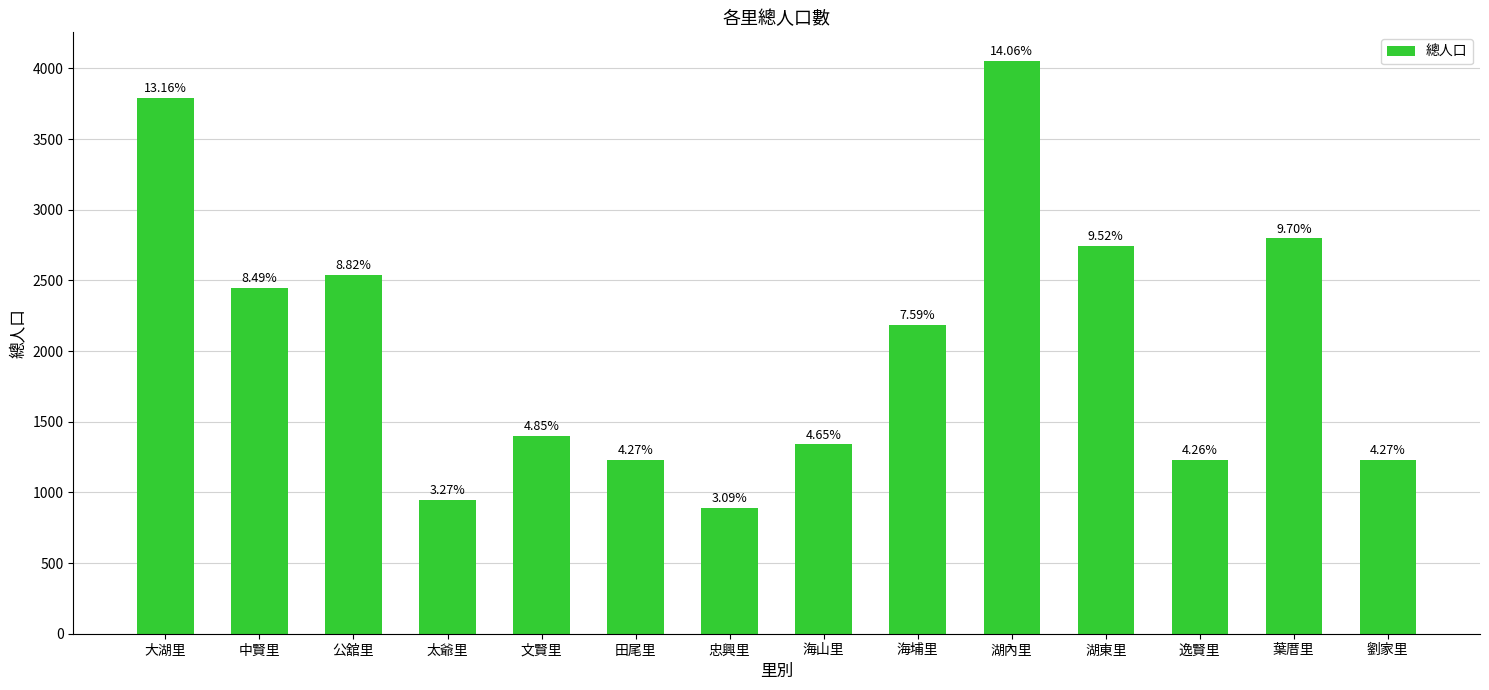

How many bars are there in total?

14